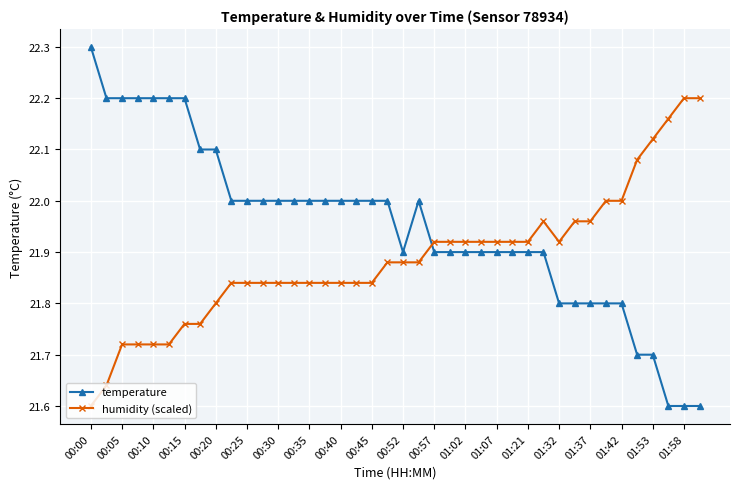

True or false: humidity (scaled) and temperature intersect in this chart.

True